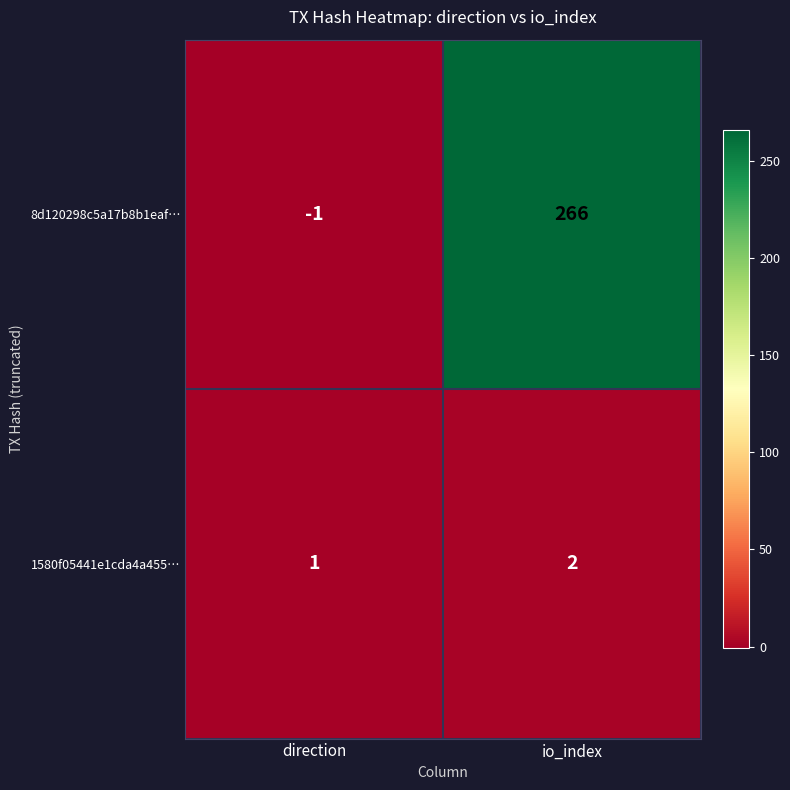

Reading left to right, extract all data points from this chart.

8d120298c5a17b8b1eaf…: direction=-1	io_index=266
1580f05441e1cda4a455…: direction=1	io_index=2